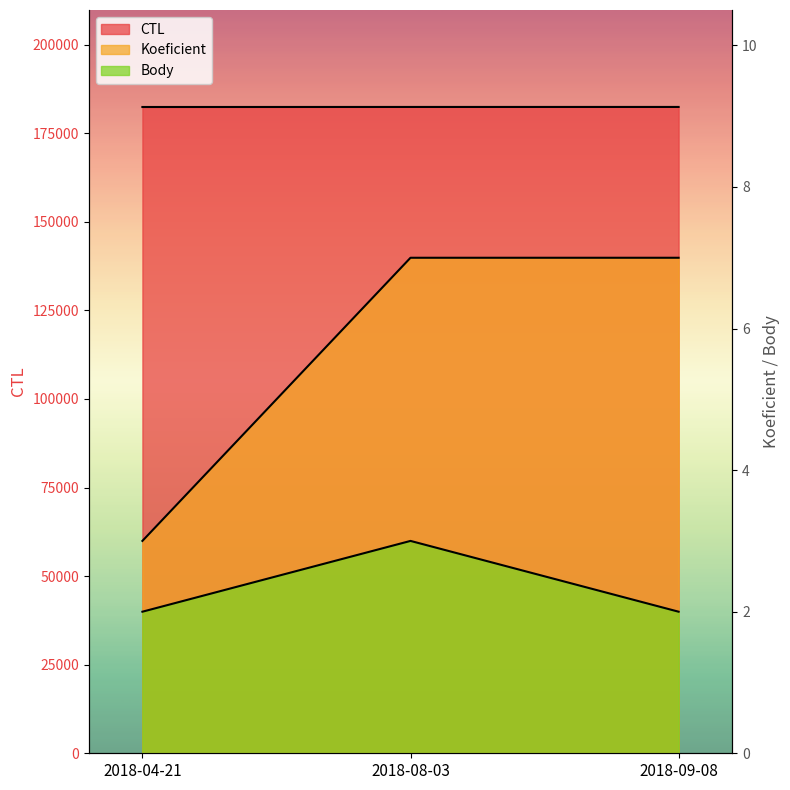

What is the greatest value displayed?

182415